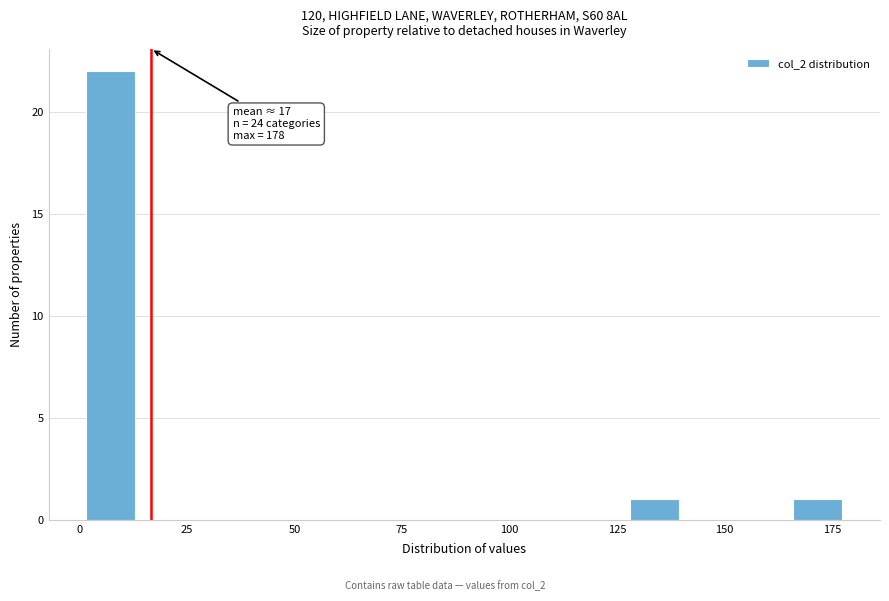

Around what value on the x-axis is the tallest bar? Give the approximate position of its centre, as read against the axis.

5